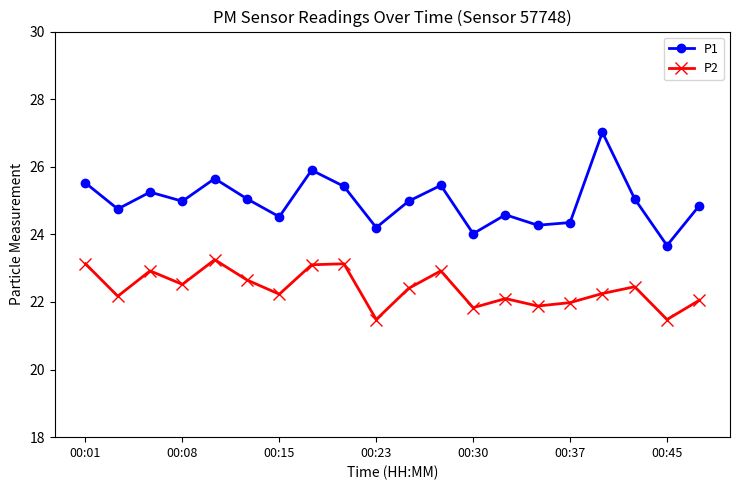

What is the maximum value shown in the chart?

27.0